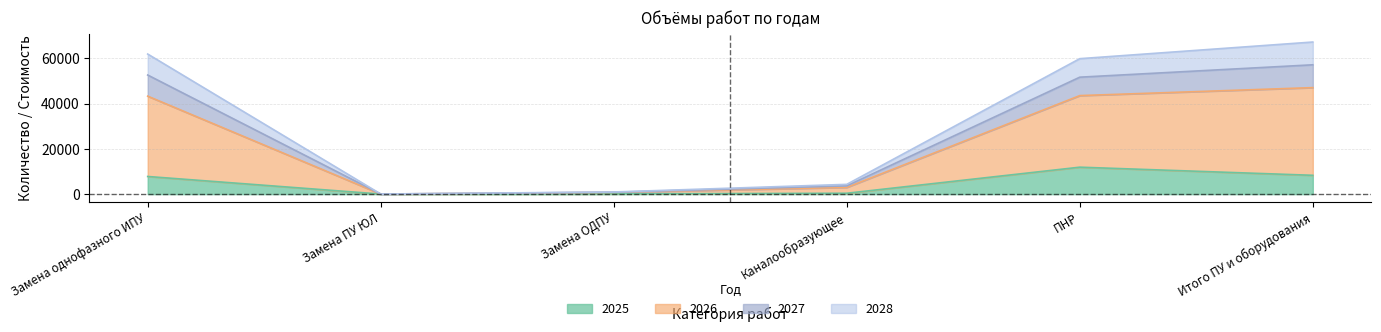

What is the difference between the highest and lowest values at Каналообразующее?

3924.0